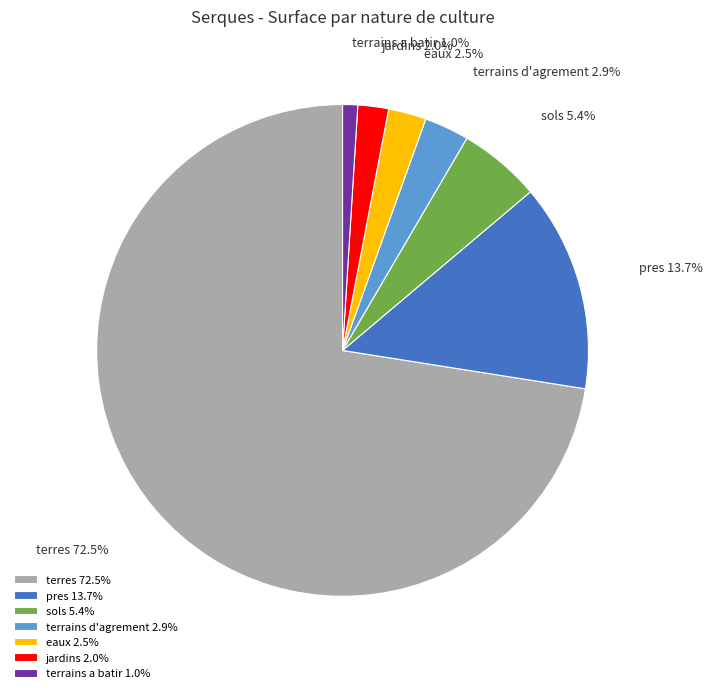

Is there a majority slice in this chart?

Yes